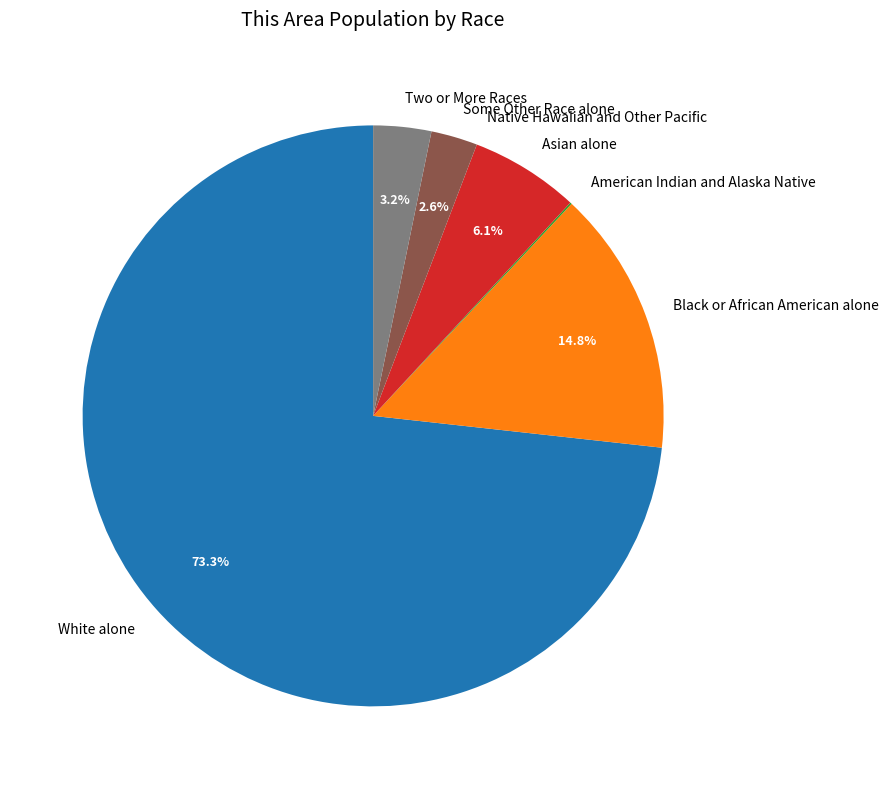

Is it true that Asian alone is 17% of the pie?

False